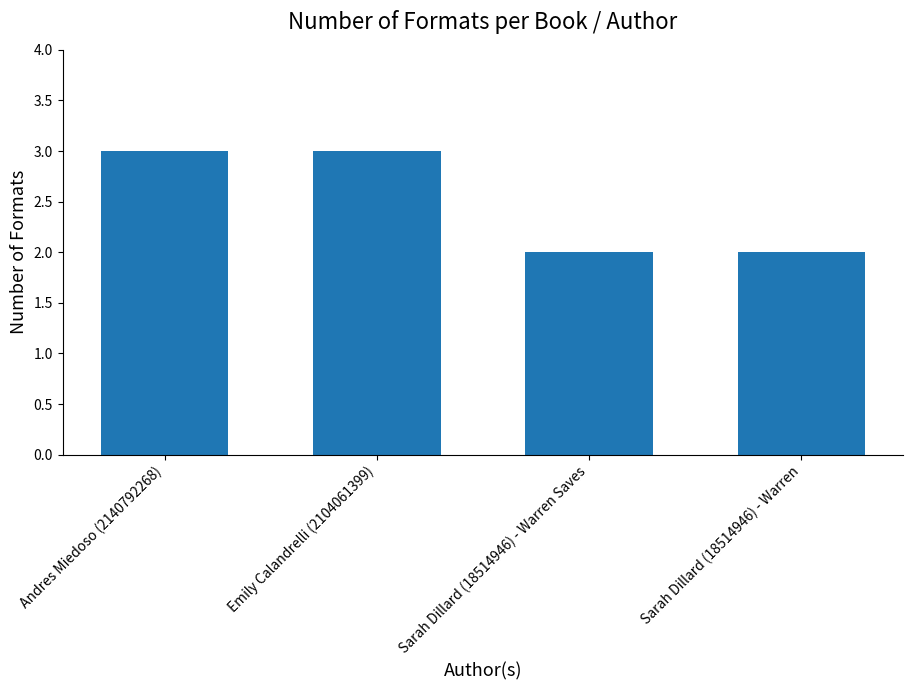

What is the value of the 1st bar from the left?

3